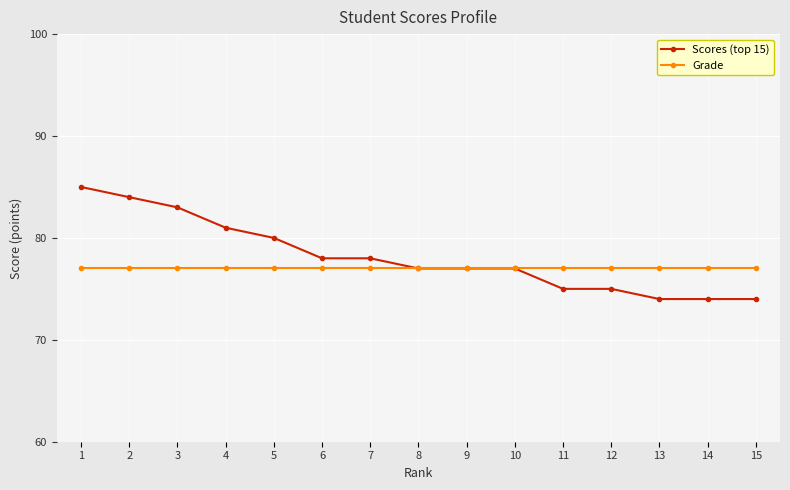

What is the sum of all Grade values?

1155